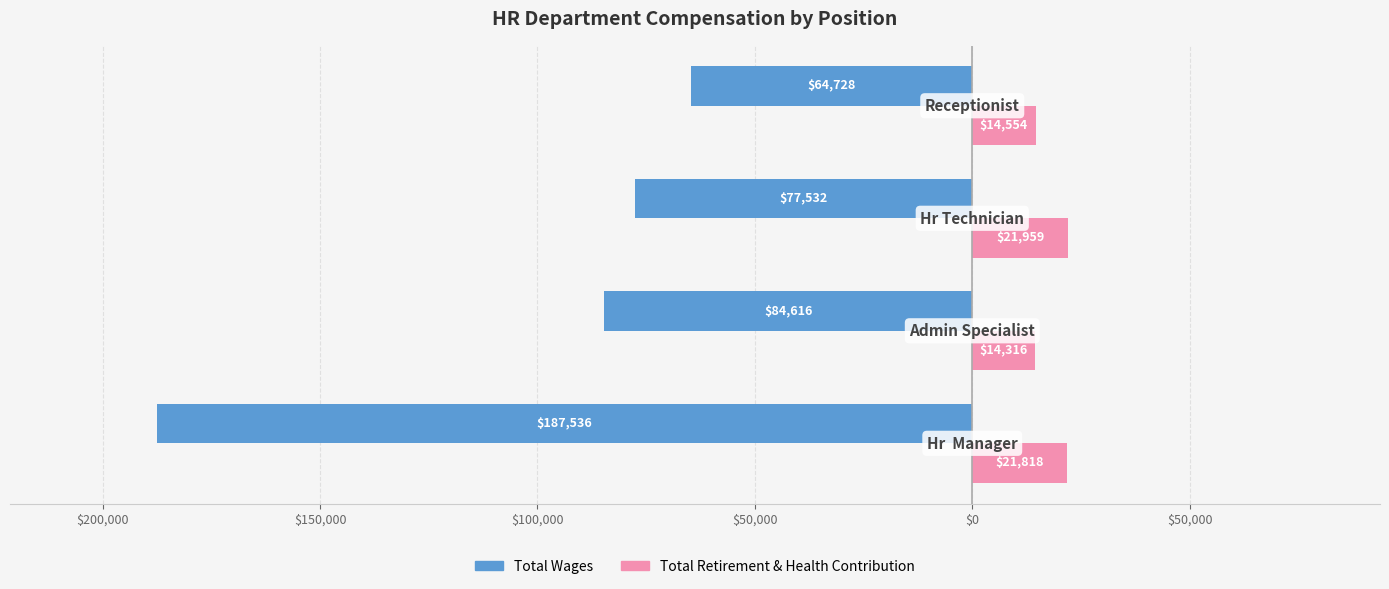

What are all the series names shown in the legend?

Total Wages, Total Retirement & Health Contribution